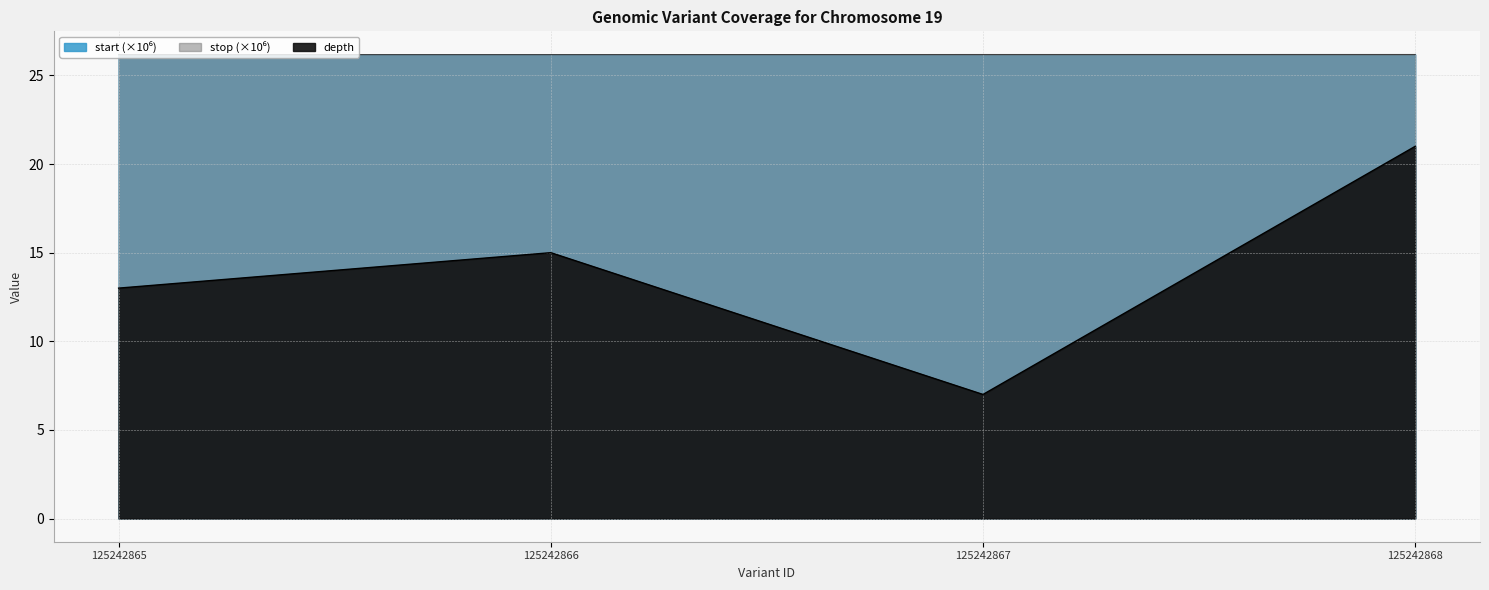

Reading right to left, list all the values displayed in this chart.

depth: 125242868=21.0	125242867=7.0	125242866=15.0	125242865=13.0
start: 125242868=26.2	125242867=26.2	125242866=26.2	125242865=26.2
stop: 125242868=26.2	125242867=26.2	125242866=26.2	125242865=26.2